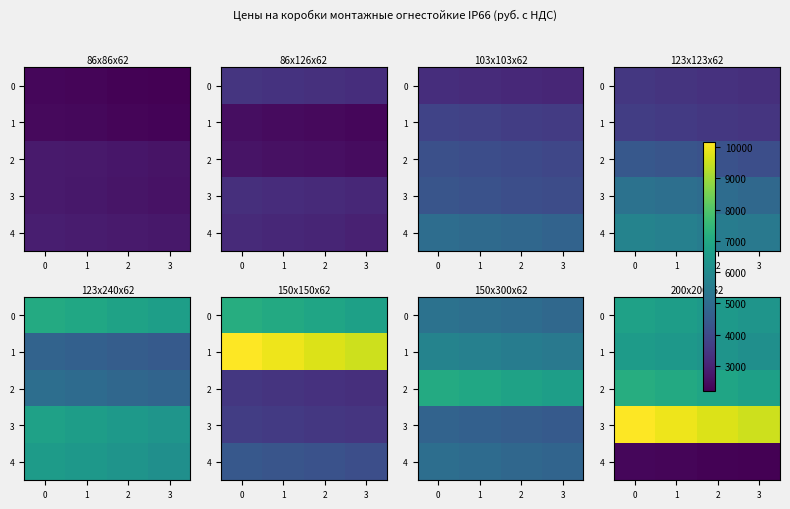

What is the sum of all 1 values?

25495.5